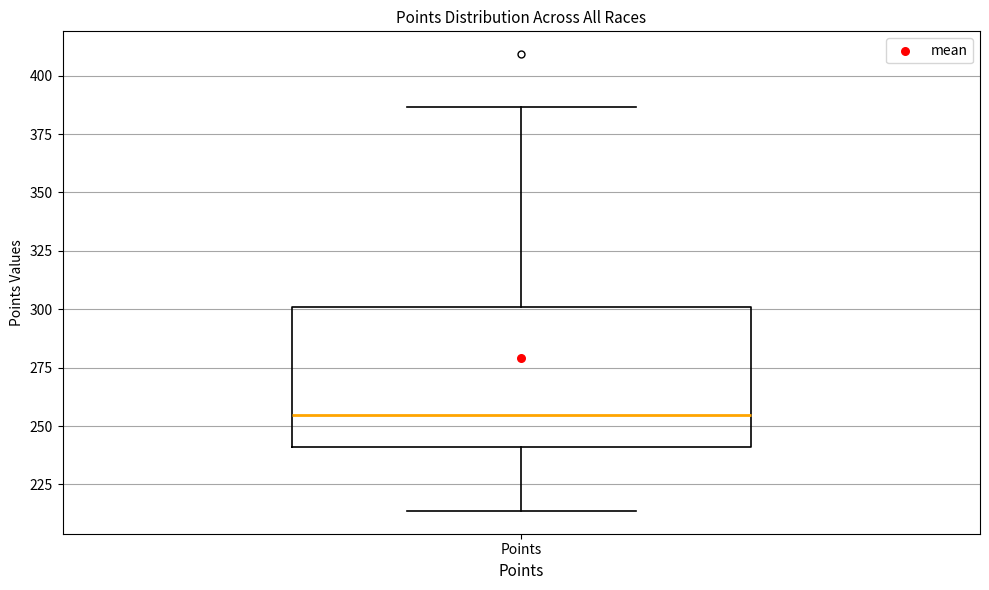

Where does the lower whisker of the box for Points end on the y-axis? The values are not printed on the chart, so give them approximately, as read against the axis.

215